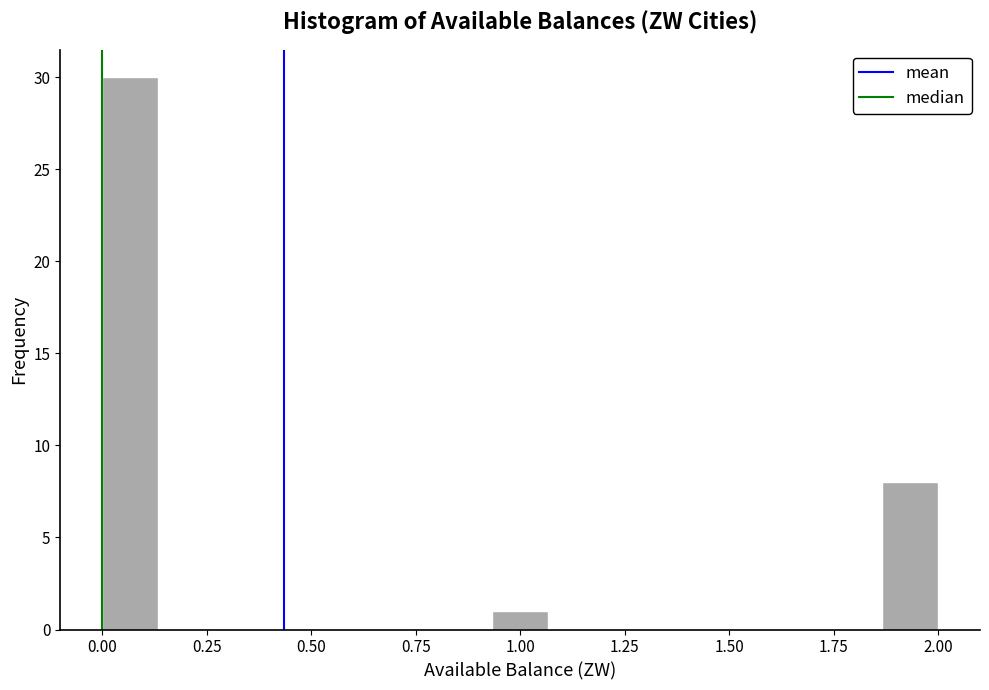

Around what value on the x-axis is the tallest bar? Give the approximate position of its centre, as read against the axis.

0.05